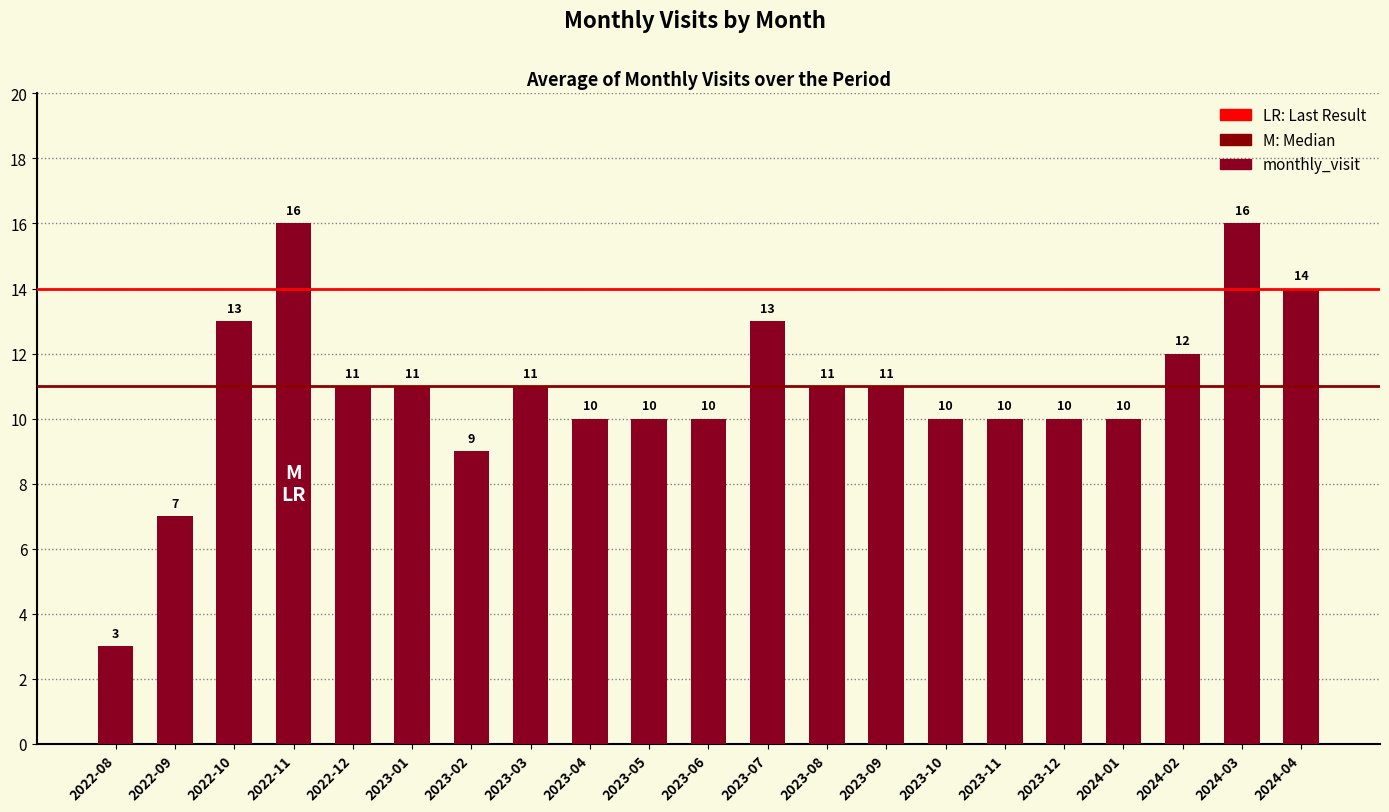

Where is the data nearest to the value 9?

2023-02